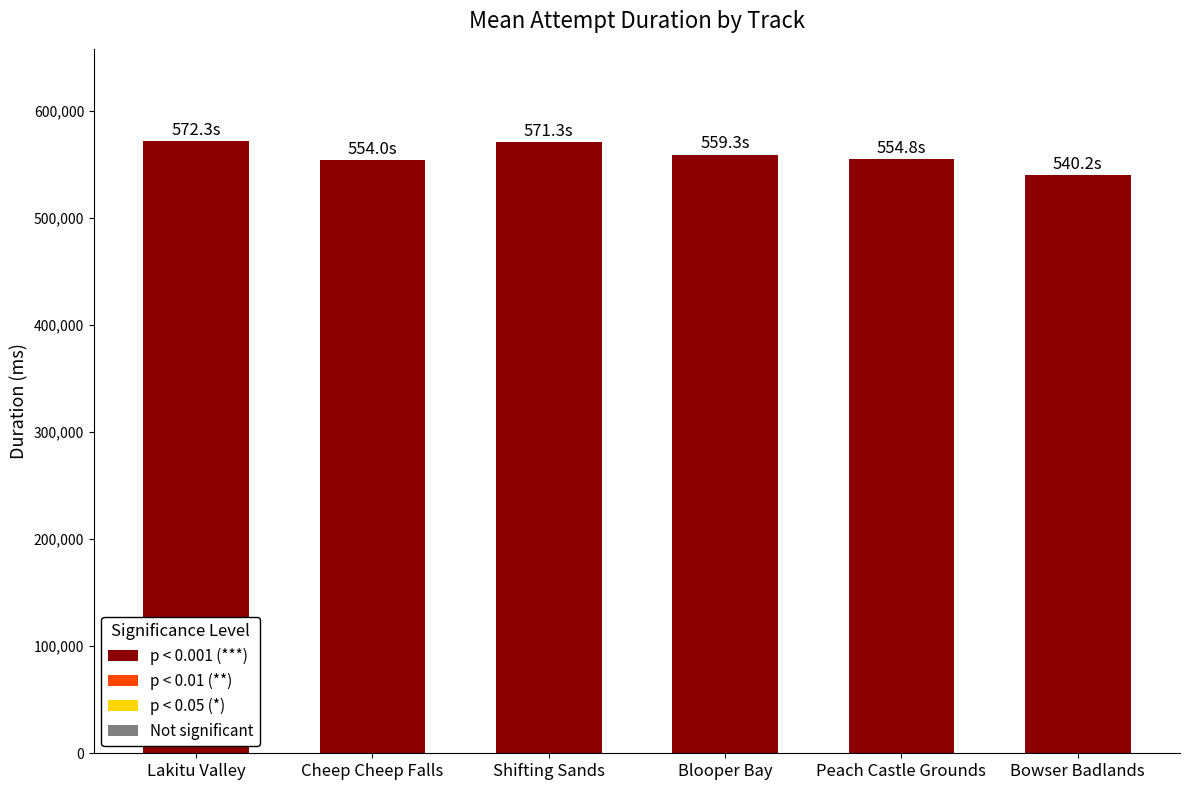

What is the change in value from Peach Castle Grounds to Bowser Badlands?

-14592